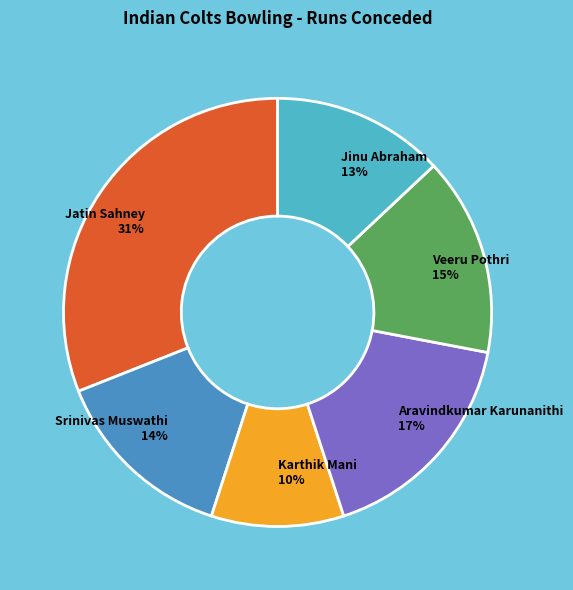

Is there a majority slice in this chart?

No